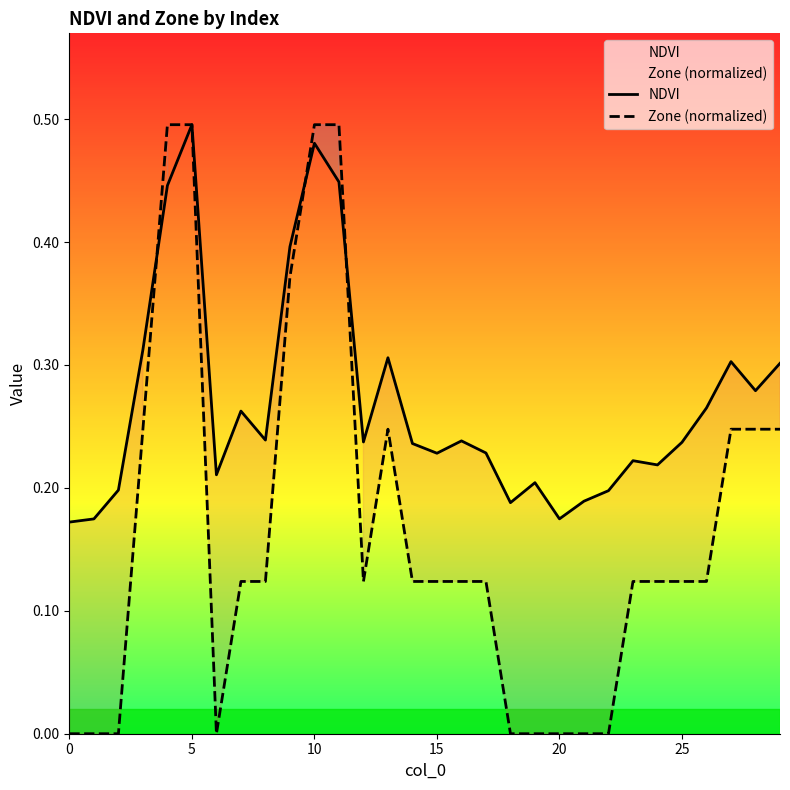

At which label does NDVI reach its peak?

5